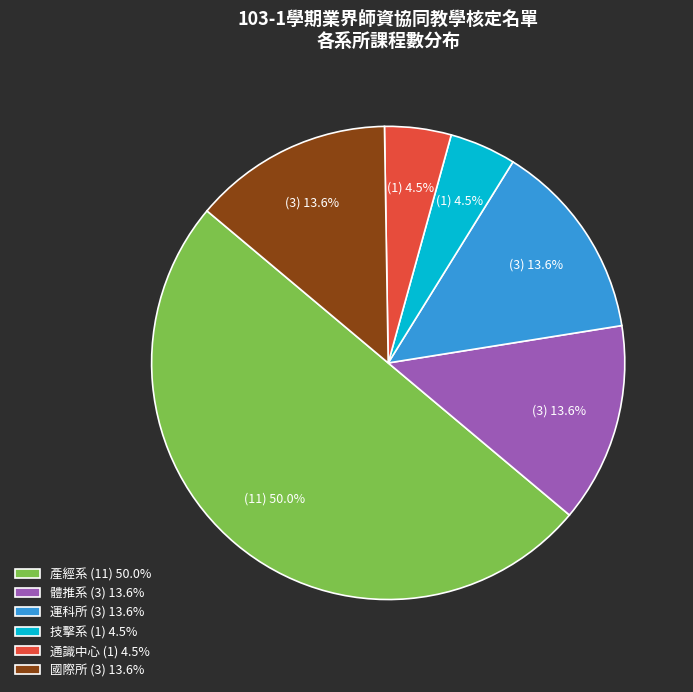

Between 產經系 (11) 50.0% and 國際所 (3) 13.6%, which is larger?

產經系 (11) 50.0%